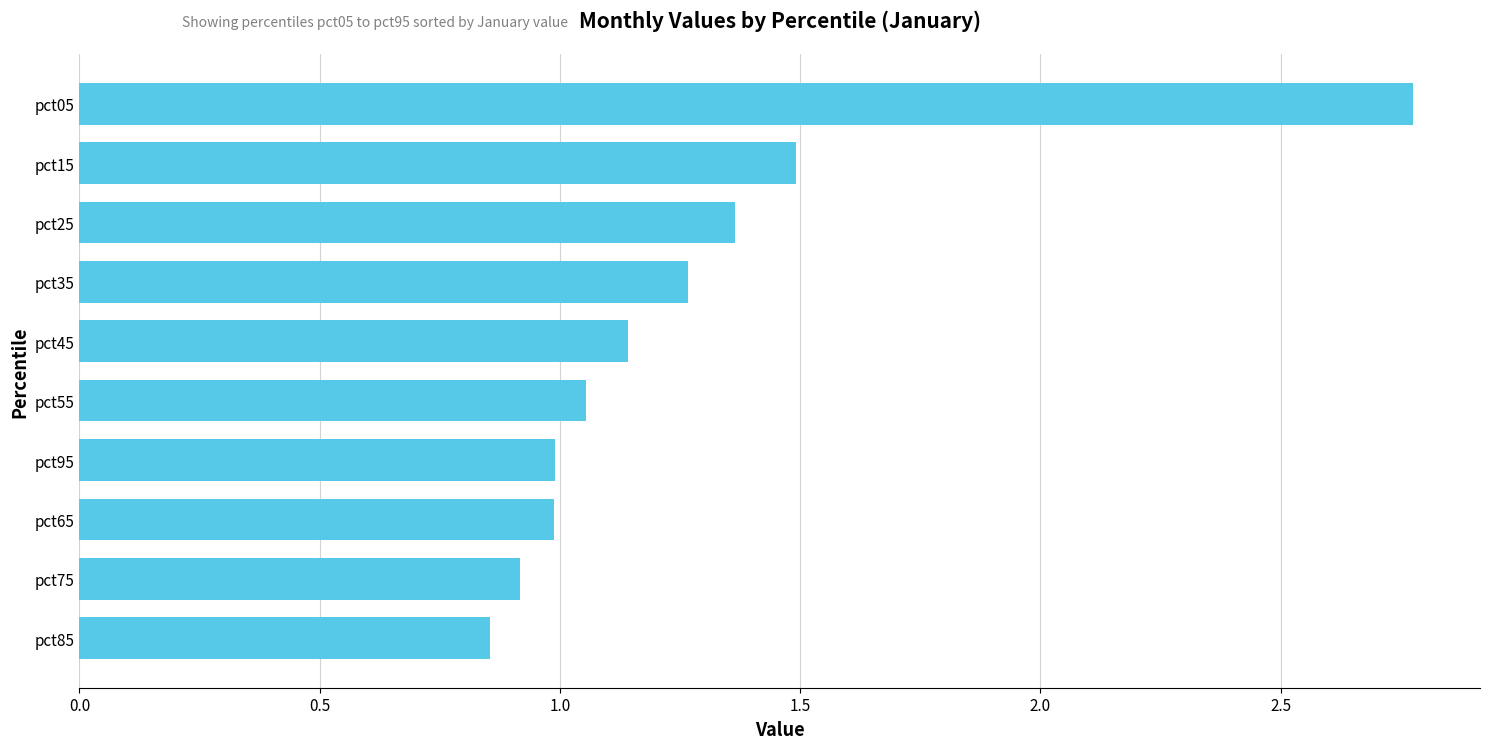

Read the value at pct05.

2.8